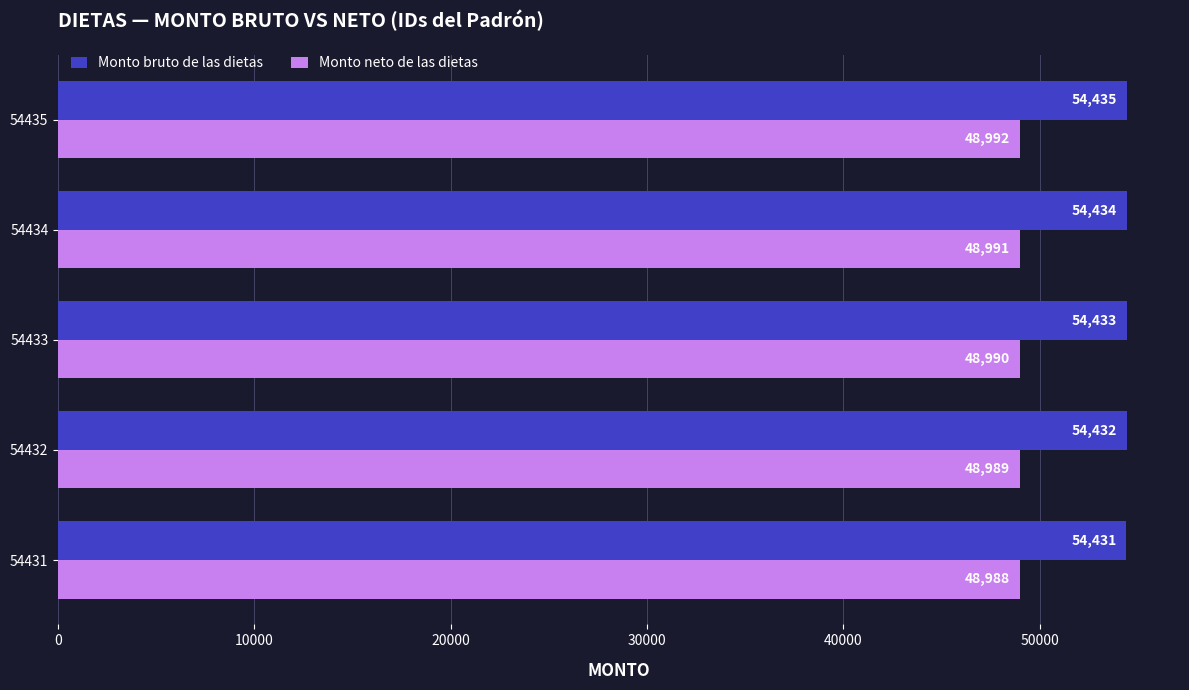

How many data points in Monto neto de las dietas are less than 48990?

2